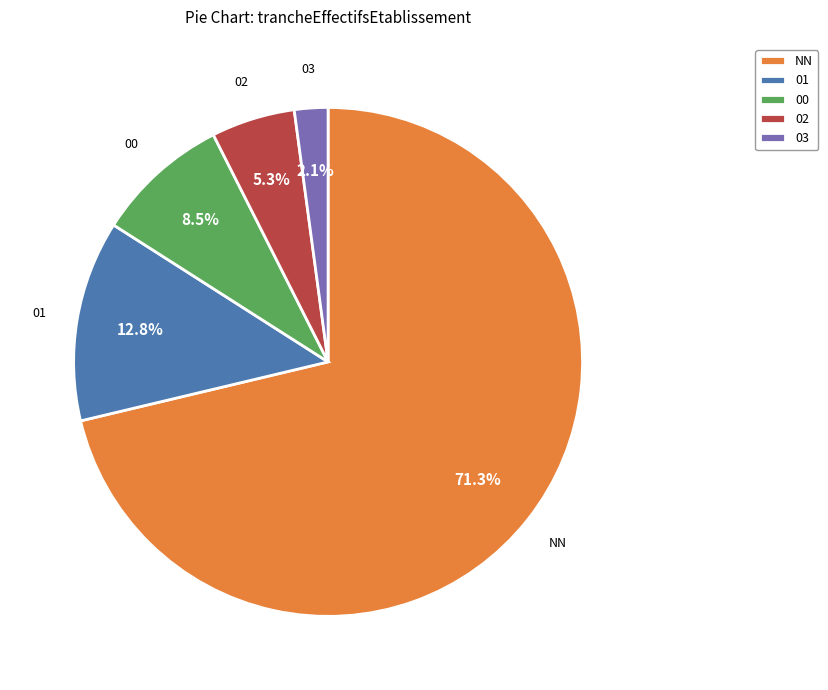

Which category accounts for the majority?

NN